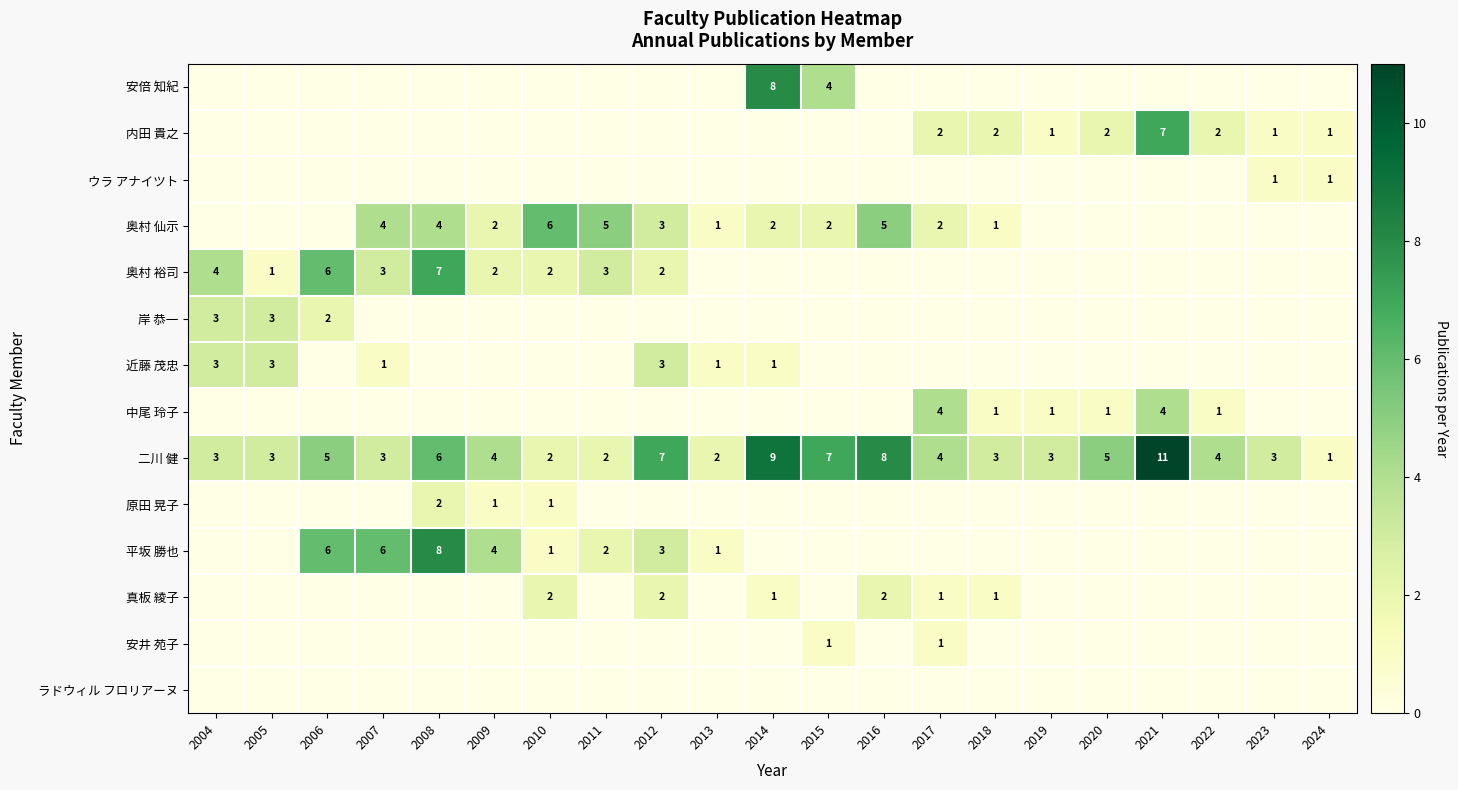

What is the sum of all 二川 健 values?

95